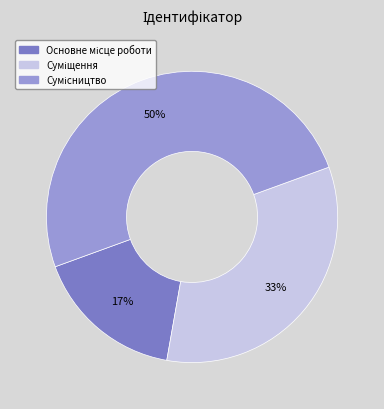

To the nearest percent, what is the average slice percentage?

33%